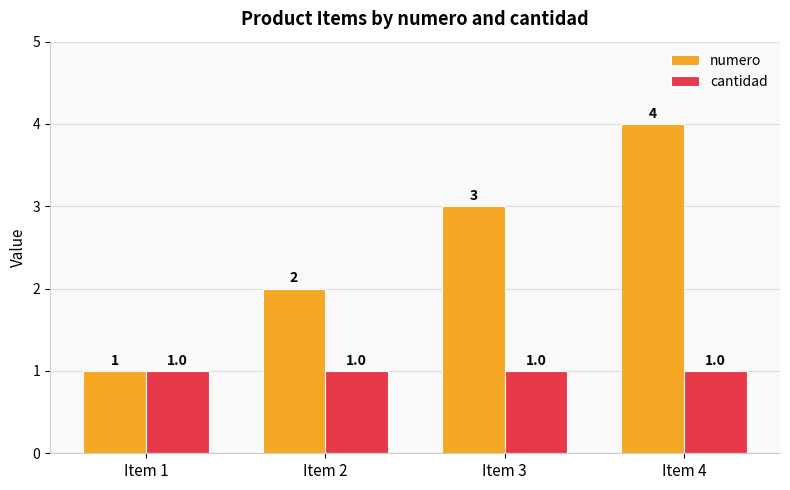

How many groups of bars are there?

4